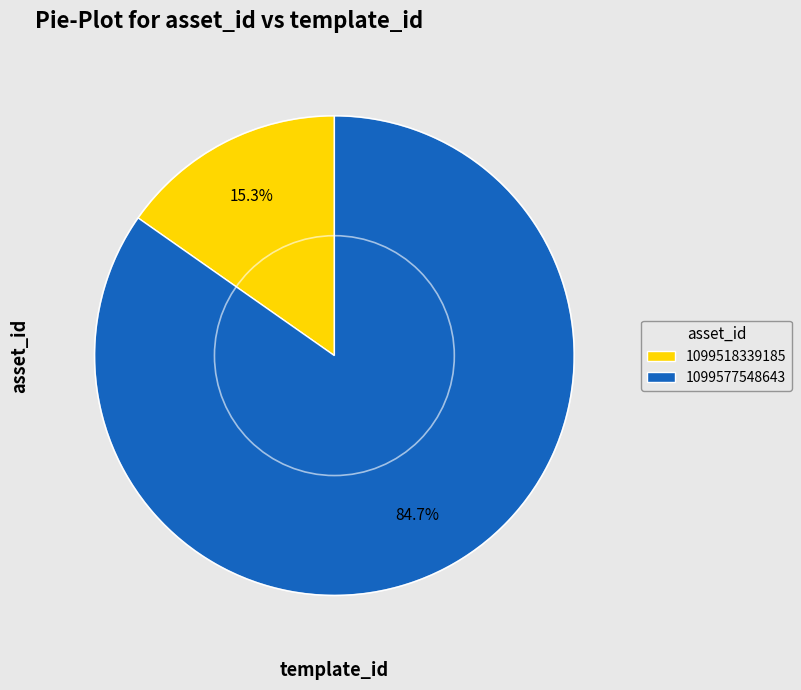

Which category has the smallest portion of the pie?

1099518339185